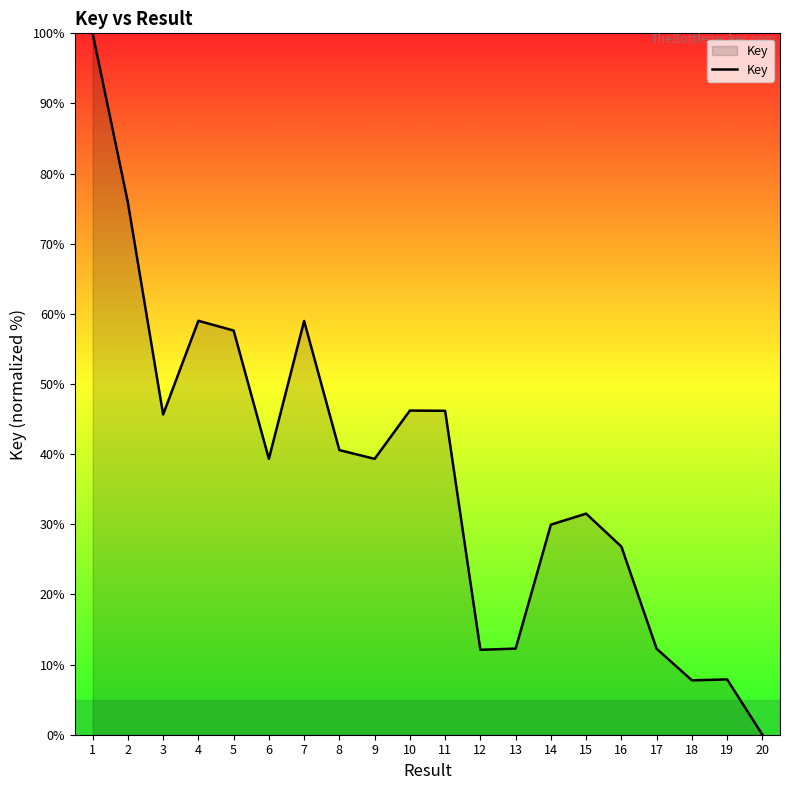

True or false: the data shows 46.2 at 10.

True